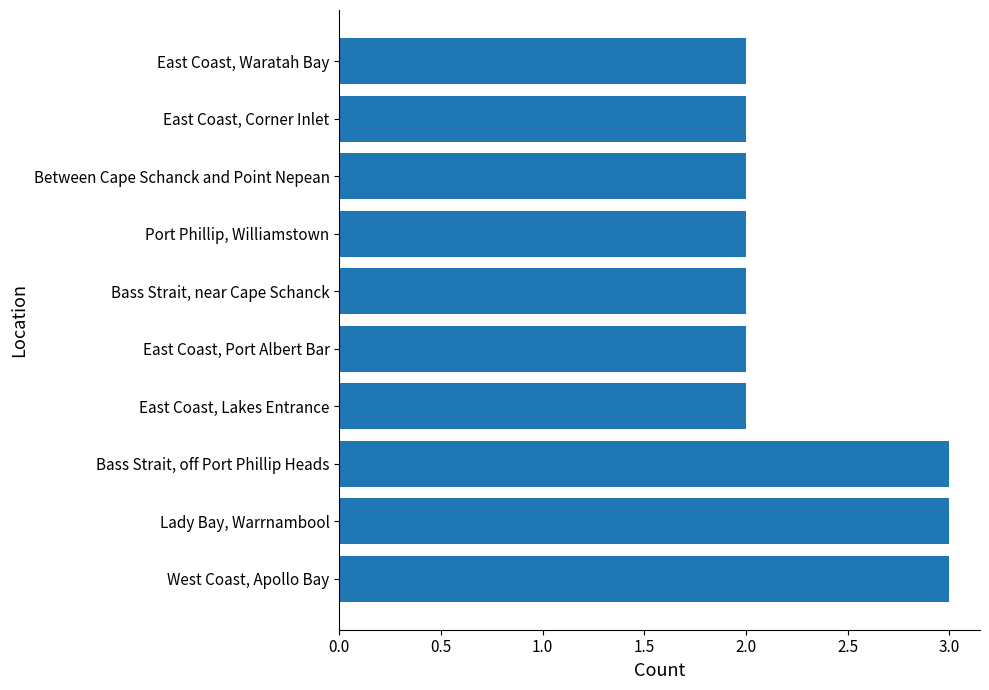

Approximately how many times larger is the value at Lady Bay, Warrnambool compared to West Coast, Apollo Bay?

1.0